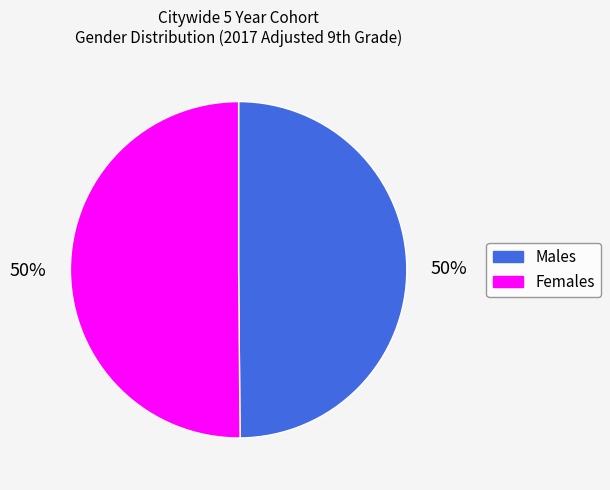

To the nearest percent, what is the average slice percentage?

50%